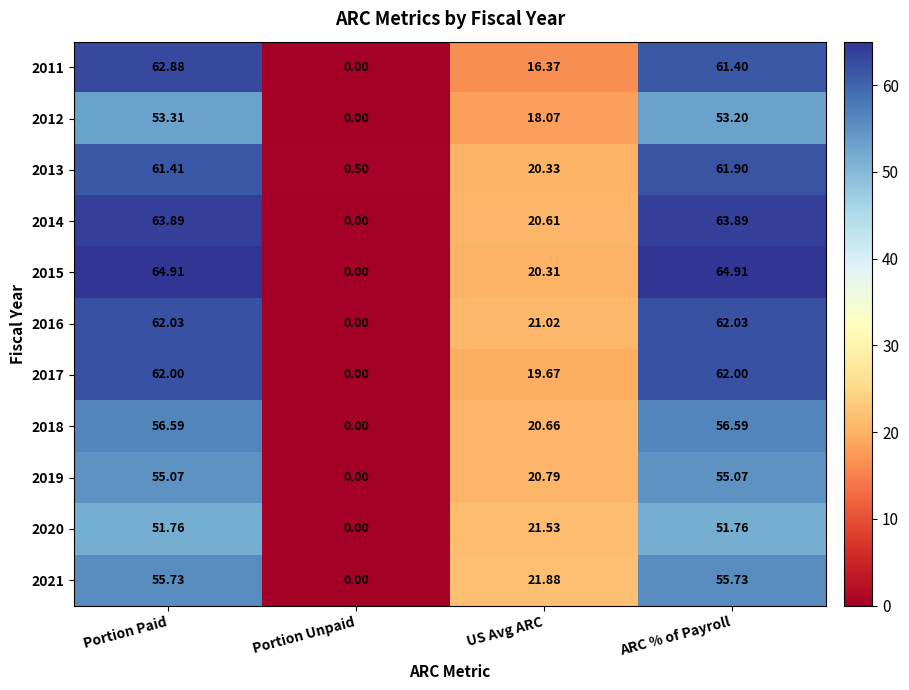

Which category has the lowest value across all series?

Portion Unpaid